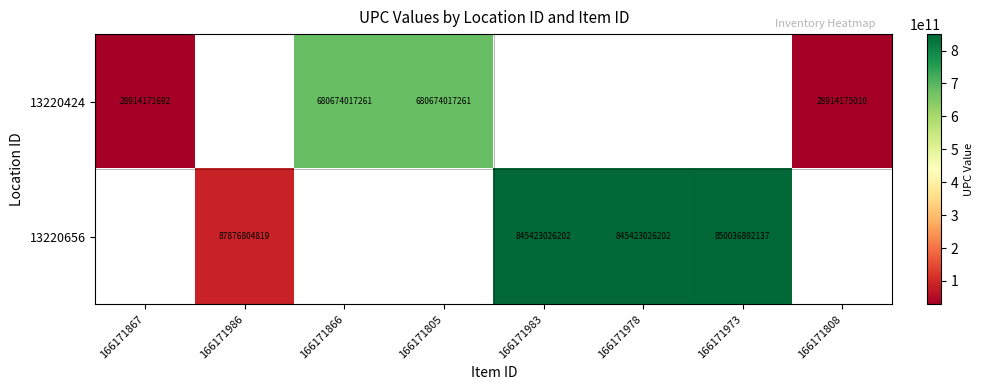

The value of 13220424 at 166171867 is 15171977097.1. True or false?

False